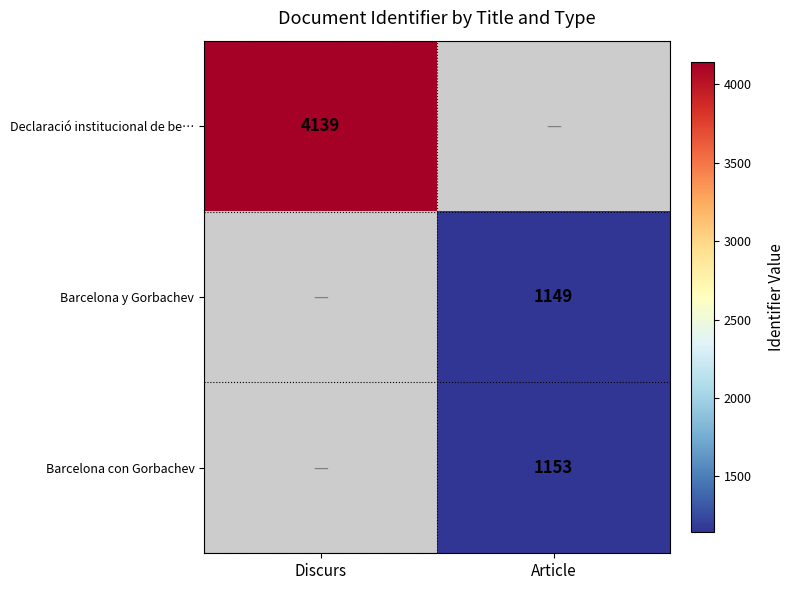

Which label corresponds to the largest value in the chart?

Discurs